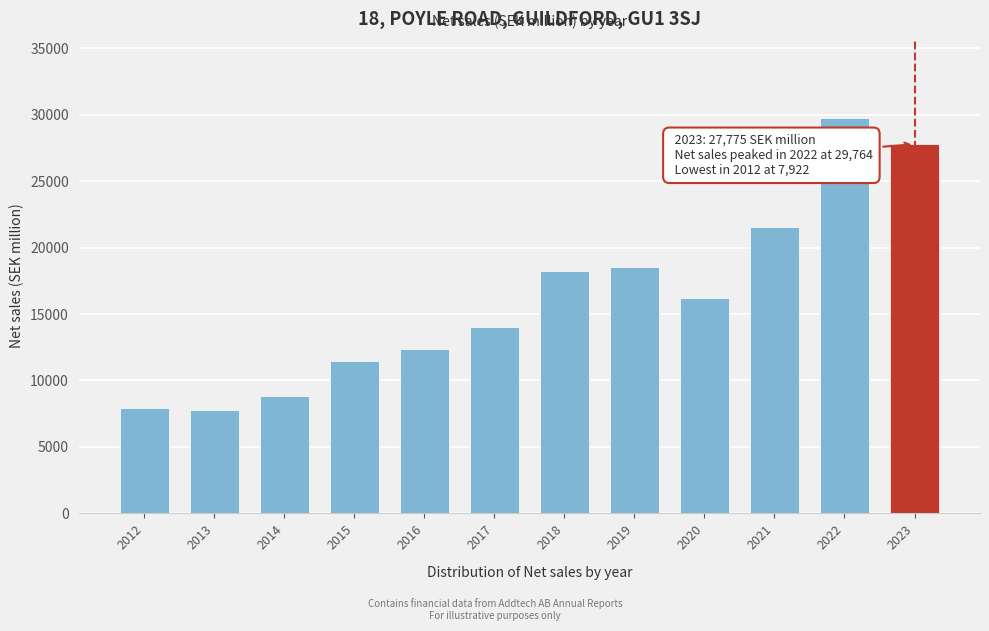

What is the sum of all values?

194493